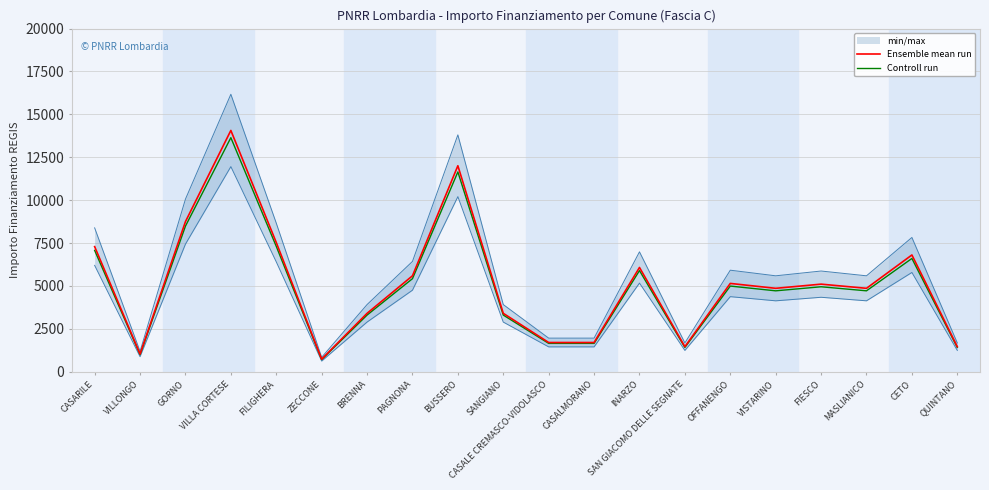

Reading left to right, list all the values displayed in this chart.

Ensemble mean run: CASARILE=7290.0	VILLONGO=1029.0	GORNO=8748.0	VILLA CORTESE=14063.0	FILIGHERA=7533.0	ZECCONE=729.0	BRENNA=3402.0	PAGNONA=5589.0	BUSSERO=12005.0	SANGIANO=3402.0	CASALE CREMASCO-VIDOLASCO=1701.0	CASALMORANO=1701.0	INARZO=6075.0	SAN GIACOMO DELLE SEGNATE=1458.0	OFFANENGO=5145.0	VISTARINO=4860.0	FIESCO=5103.0	MASLIANICO=4860.0	CETO=6804.0	QUINTANO=1458.0
Controll run: CASARILE=7071.3	VILLONGO=998.1	GORNO=8485.6	VILLA CORTESE=13641.1	FILIGHERA=7307.0	ZECCONE=707.1	BRENNA=3299.9	PAGNONA=5421.3	BUSSERO=11644.9	SANGIANO=3299.9	CASALE CREMASCO-VIDOLASCO=1650.0	CASALMORANO=1650.0	INARZO=5892.8	SAN GIACOMO DELLE SEGNATE=1414.3	OFFANENGO=4990.6	VISTARINO=4714.2	FIESCO=4949.9	MASLIANICO=4714.2	CETO=6599.9	QUINTANO=1414.3